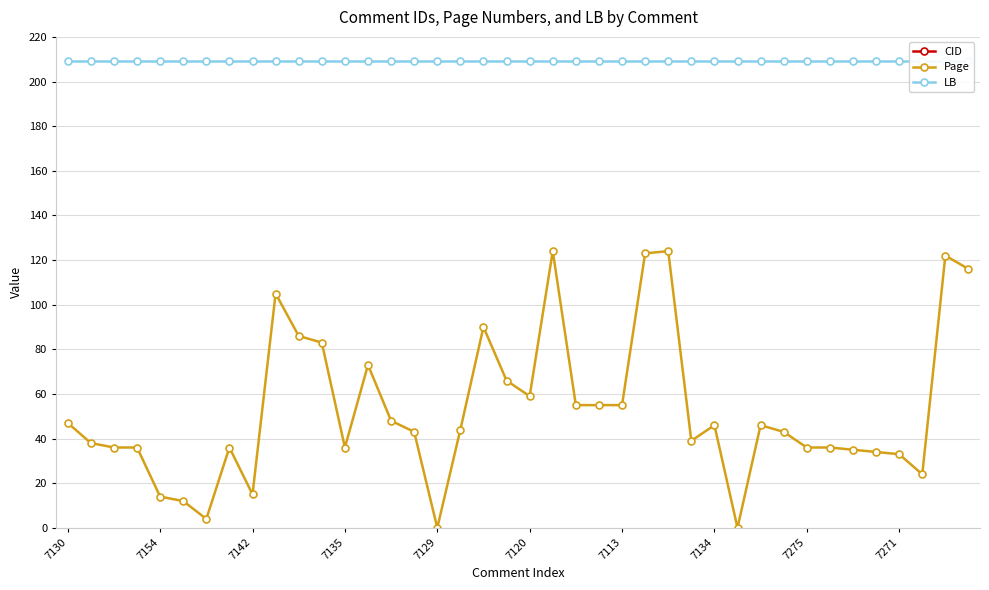

True or false: Page and CID cross at least once.

False